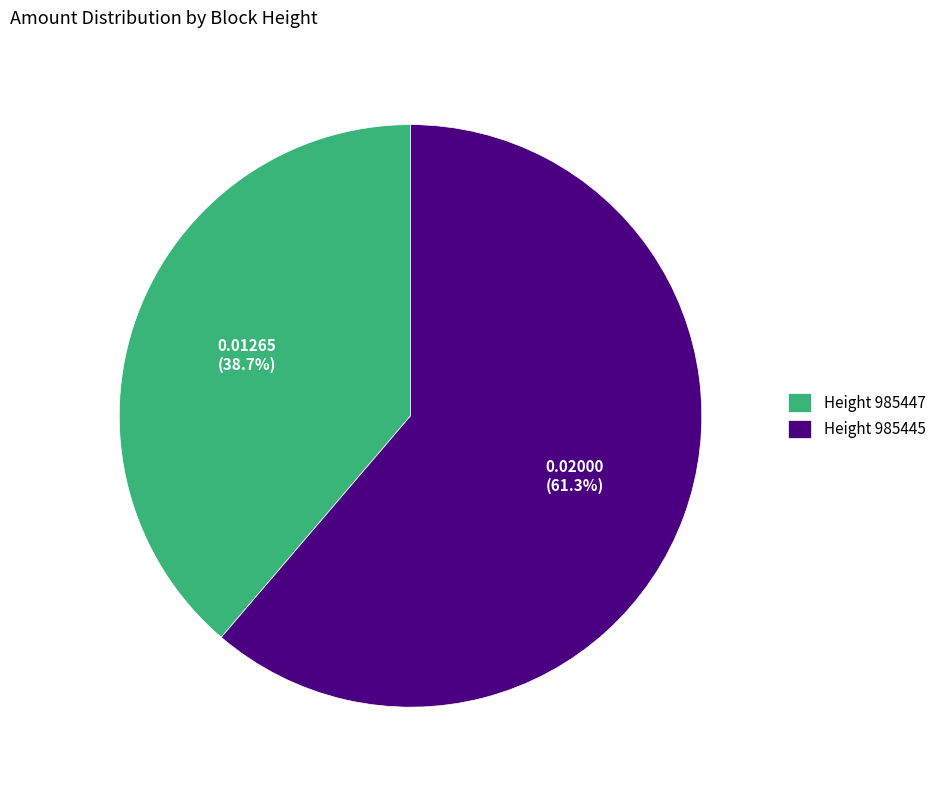

Do Height 985447 and Height 985445 together represent more than half of the pie?

Yes